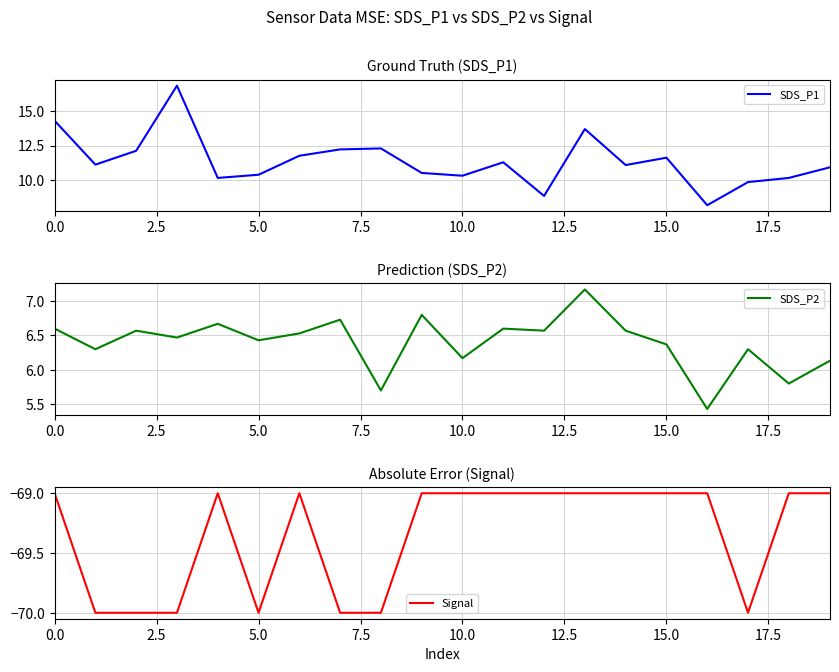

What is the highest value of the SDS_P1 series?

16.8